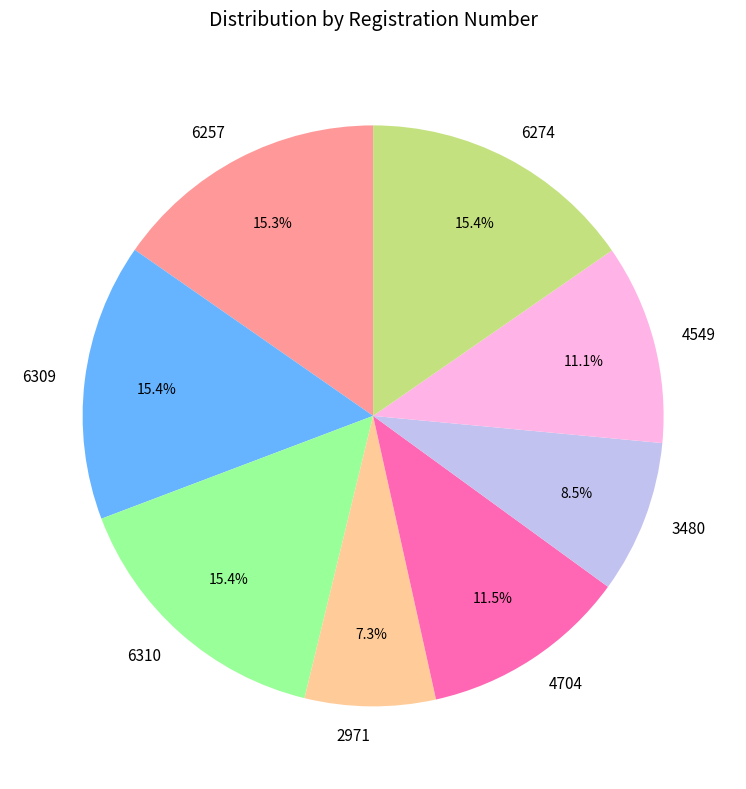

Is 6274 the majority of the pie?

No